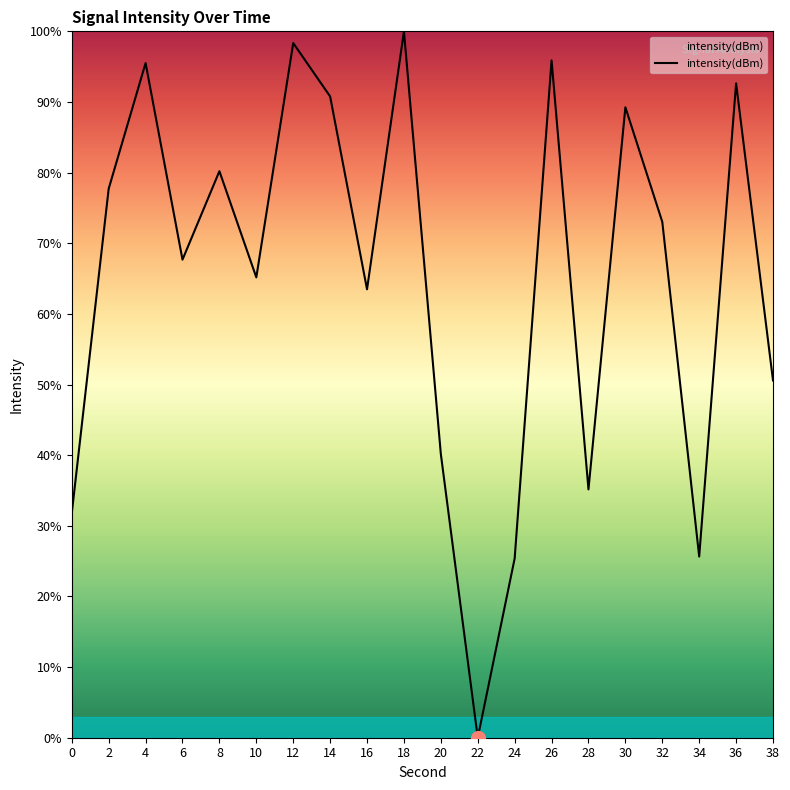

Which label corresponds to the largest value in the chart?

18